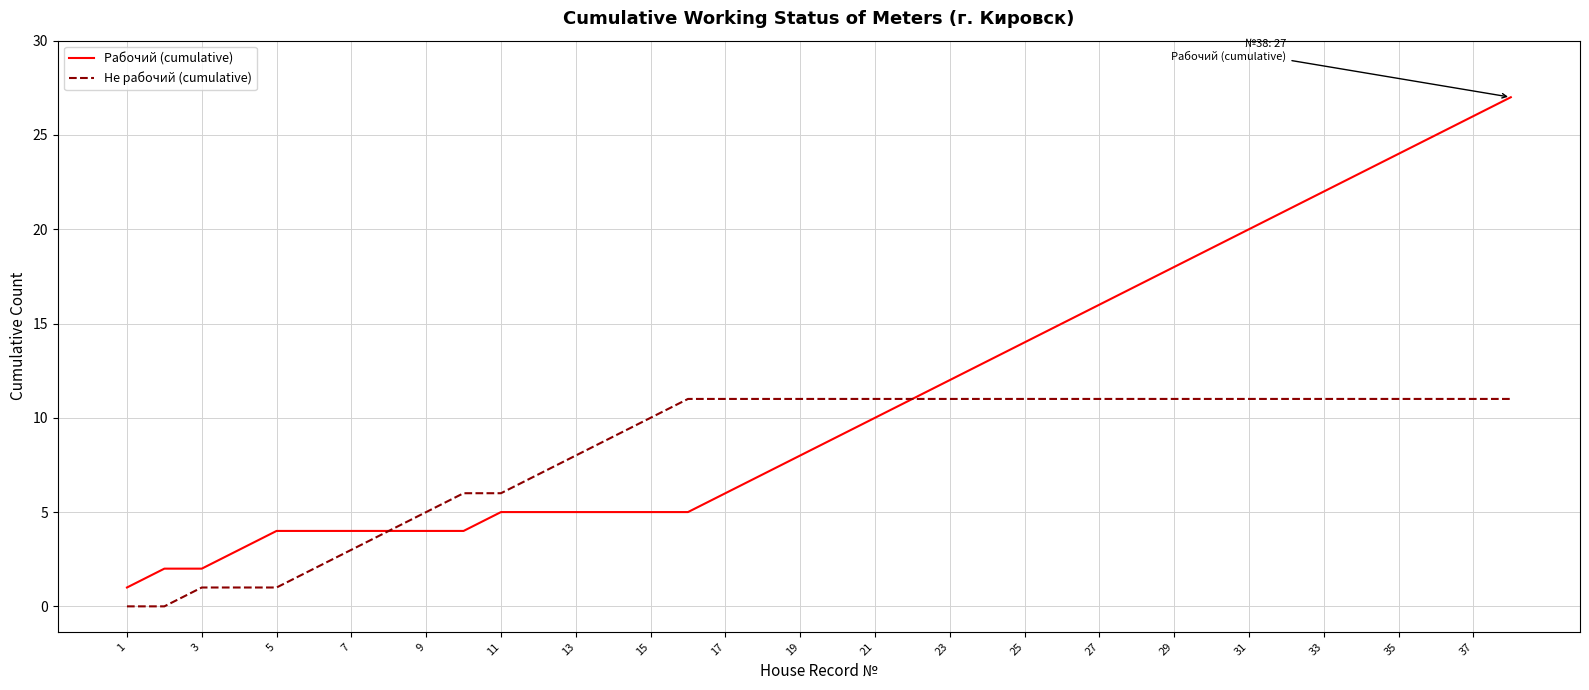

Reading left to right, extract all data points from this chart.

Рабочий (cumulative): 1	2	2	3	4	4	4	4	4	4	5	5	5	5	5	5	6	7	8	9	10	11	12	13	14	15	16	17	18	19	20	21	22	23	24	25	26	27
Не рабочий (cumulative): 0	0	1	1	1	2	3	4	5	6	6	7	8	9	10	11	11	11	11	11	11	11	11	11	11	11	11	11	11	11	11	11	11	11	11	11	11	11